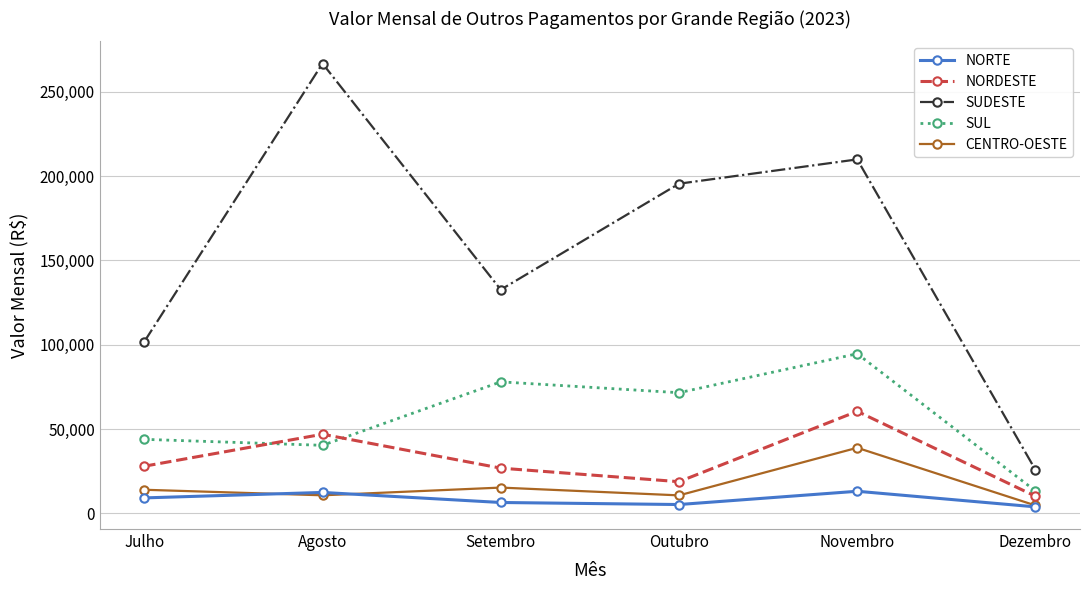

Between Novembro and Dezembro, which series saw the biggest shift?

SUDESTE